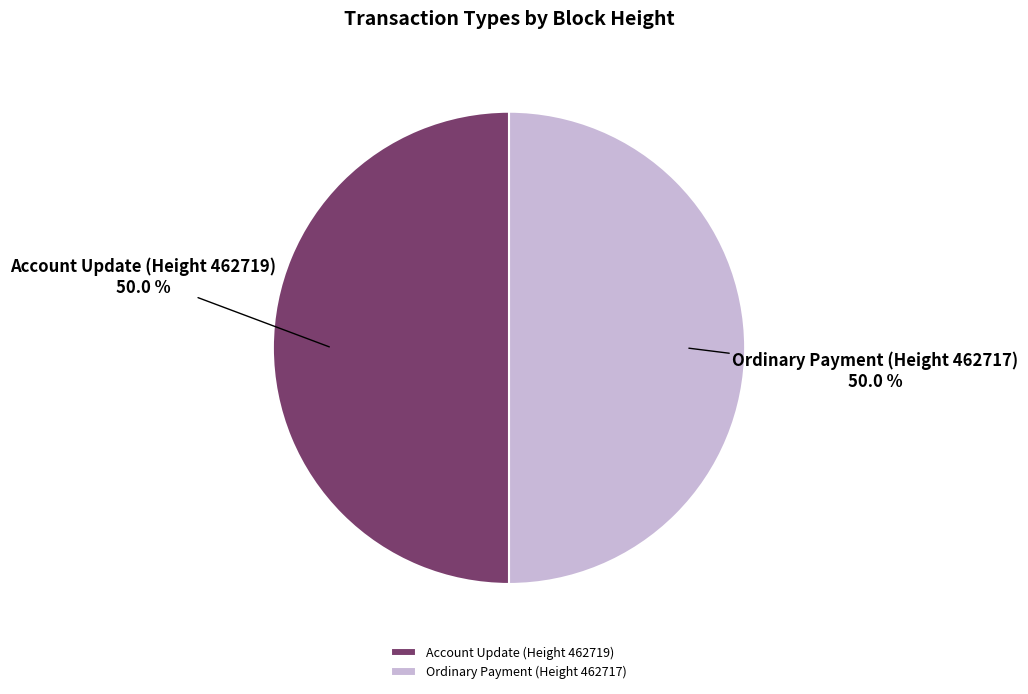

To the nearest percent, what portion does Account Update (Height 462719) represent?

50%